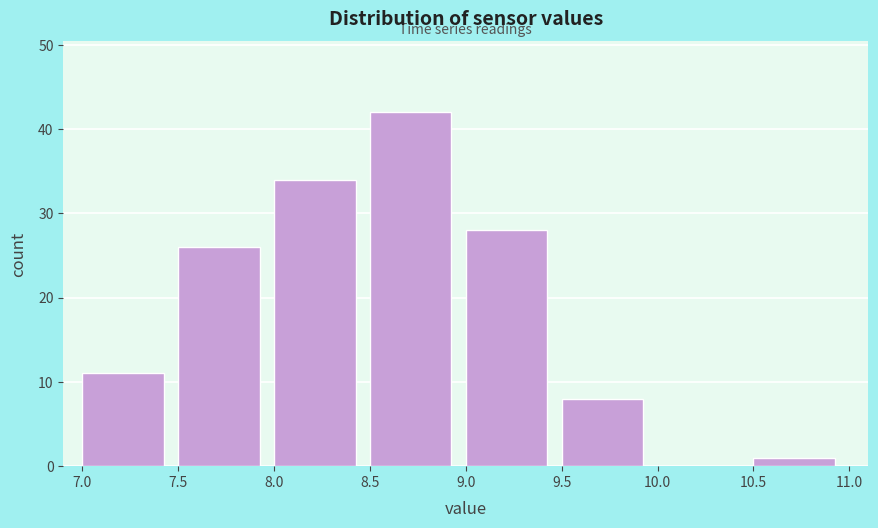

Over which range of the x-axis is the bar tallest?

8.5 to 9.0